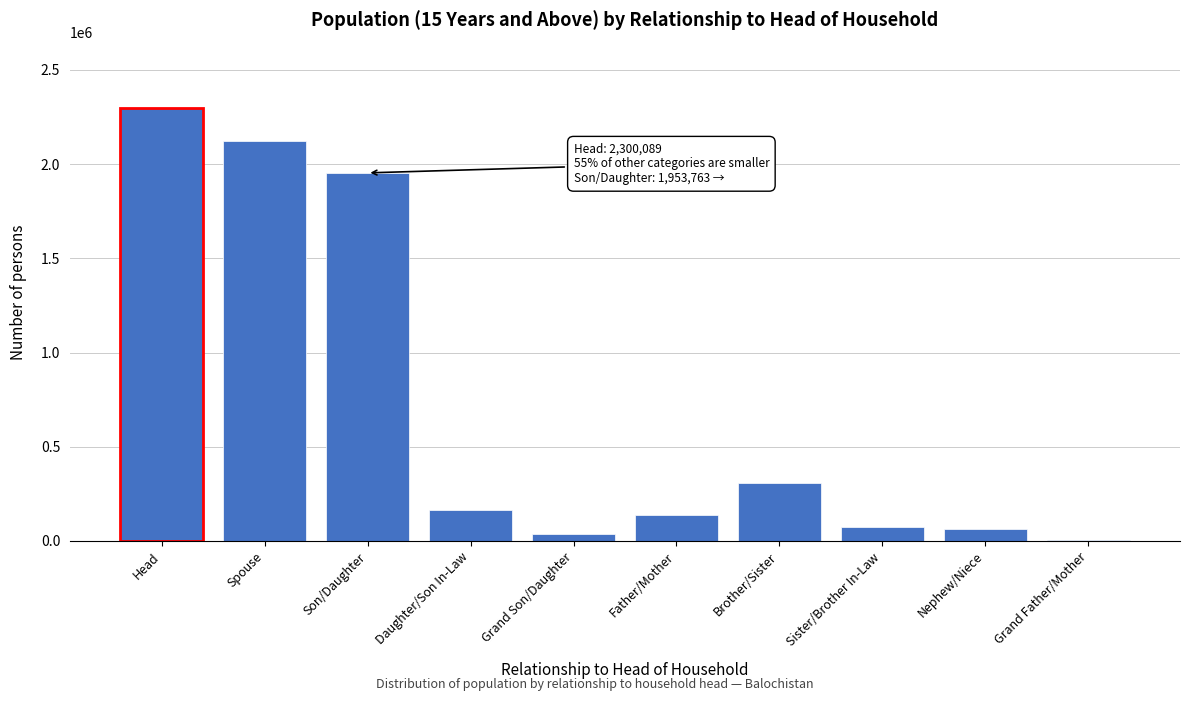

Between Head and Grand Father/Mother, which is larger?

Head